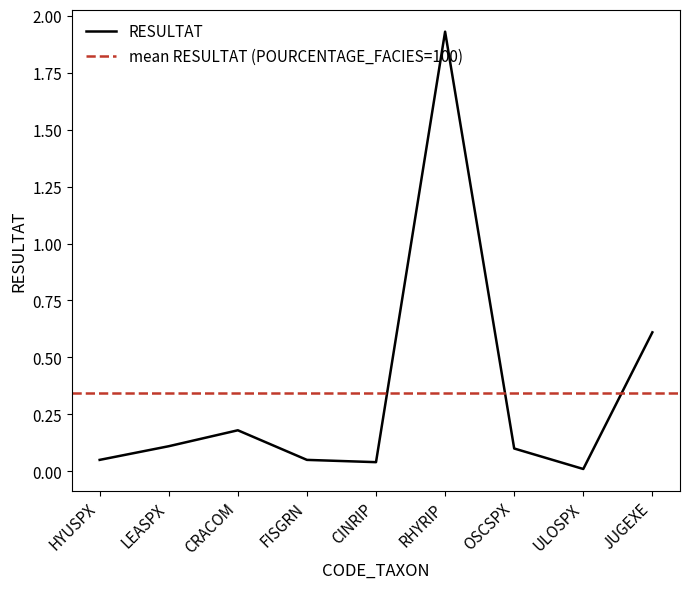

How many categories are shown in the chart?

9